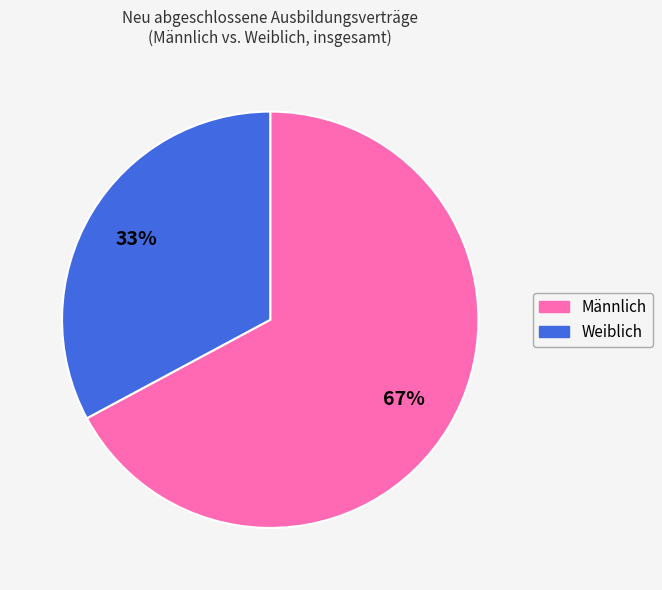

Is there a majority slice in this chart?

Yes